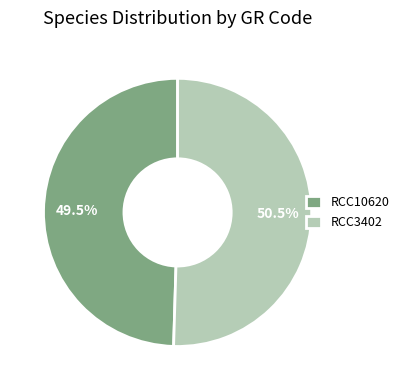

Which category has the smallest portion of the pie?

RCC10620